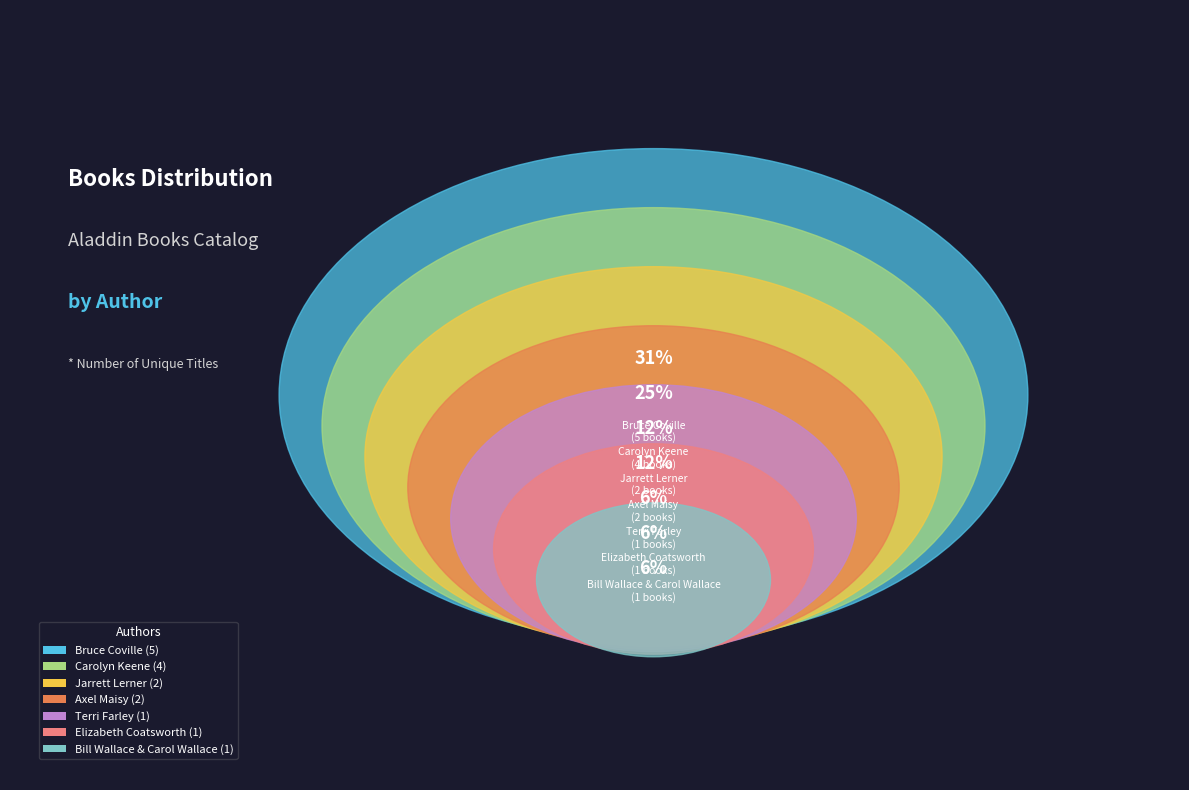

To the nearest percent, what percentage of the pie is Carolyn Keene?

25%